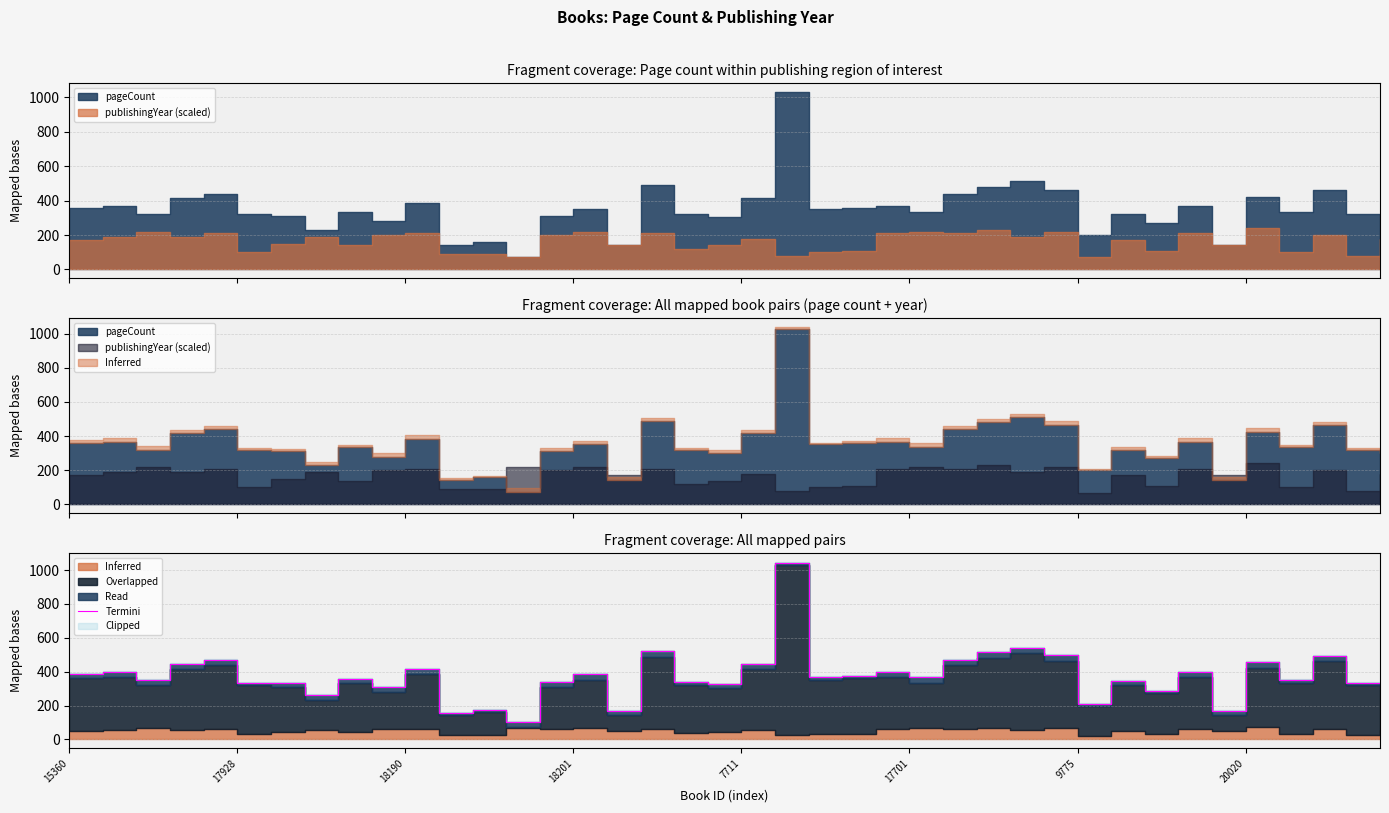

Is it true that the value at 7711 is 702.6?

False